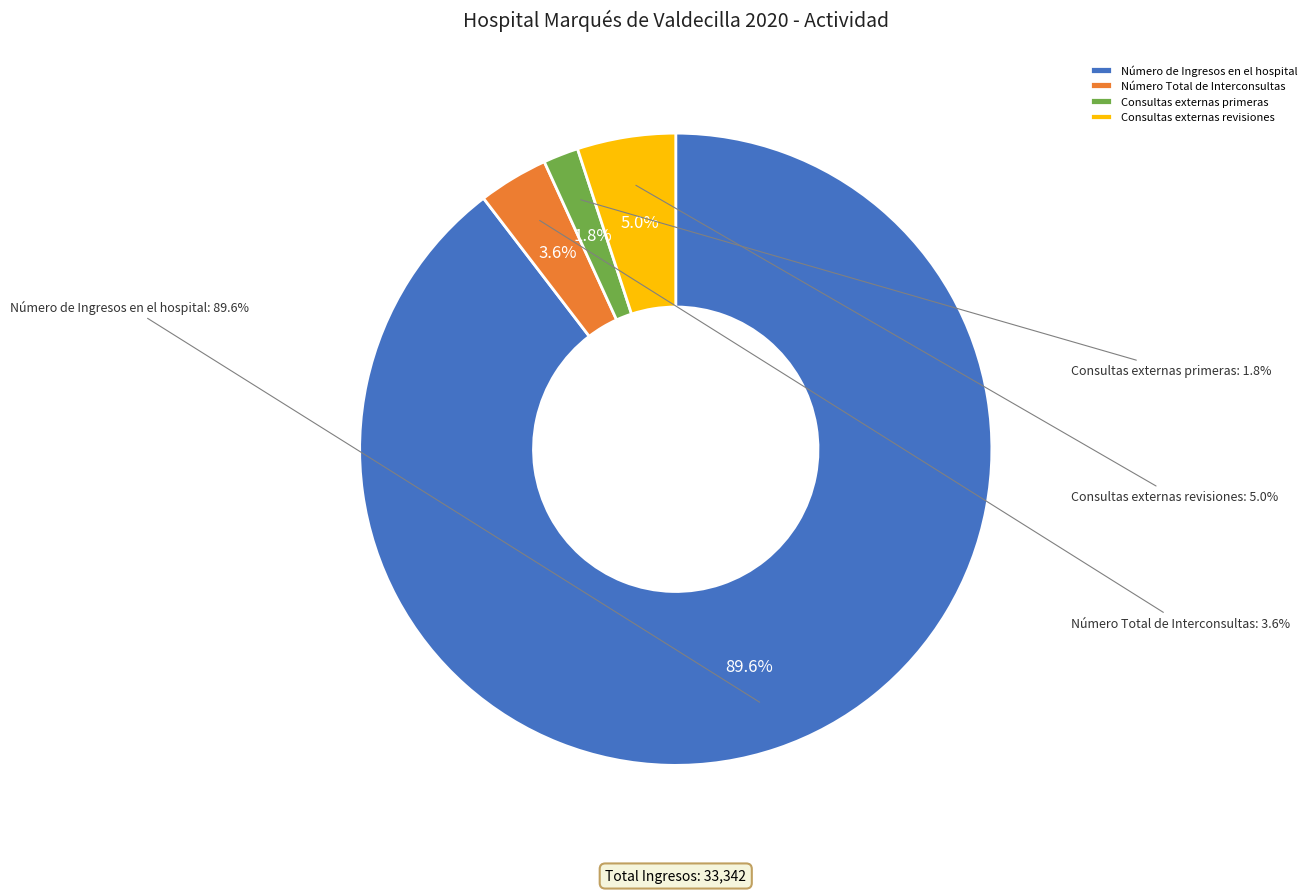

What is the majority slice?

Número de Ingresos en el hospital